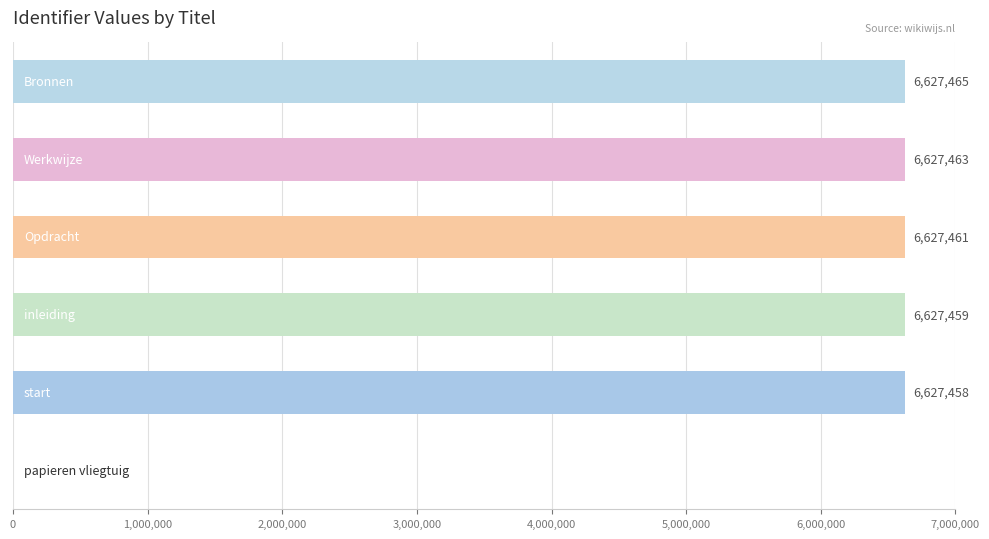

What is the maximum value shown in the chart?

6627465